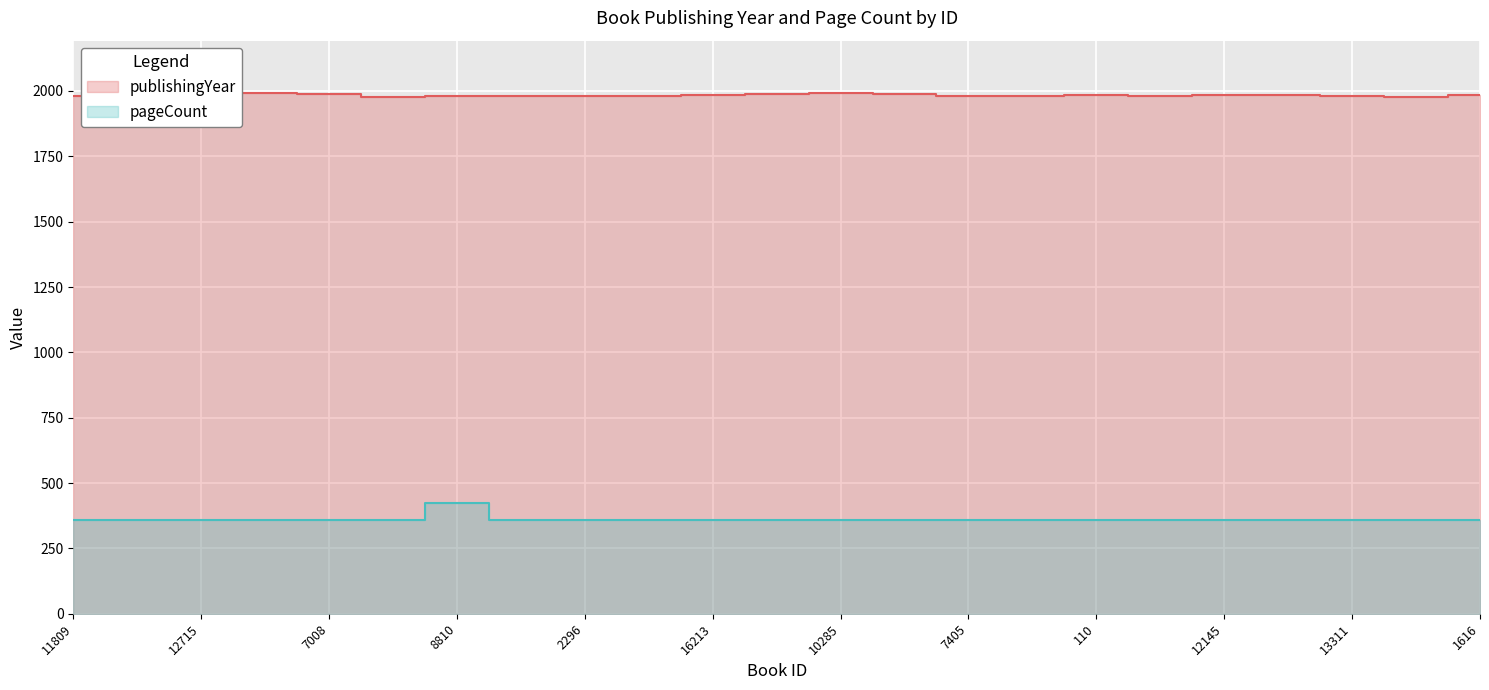

Which has a higher value, 10285 or 2296?

10285